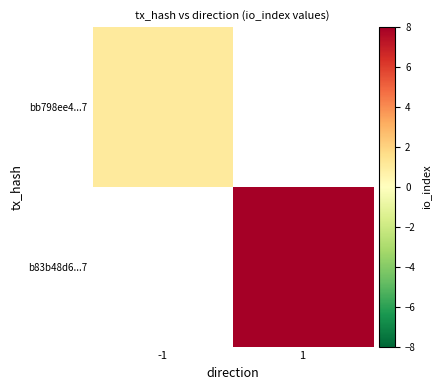

What is the lowest value of the bb798ee4...7 series?

1.0